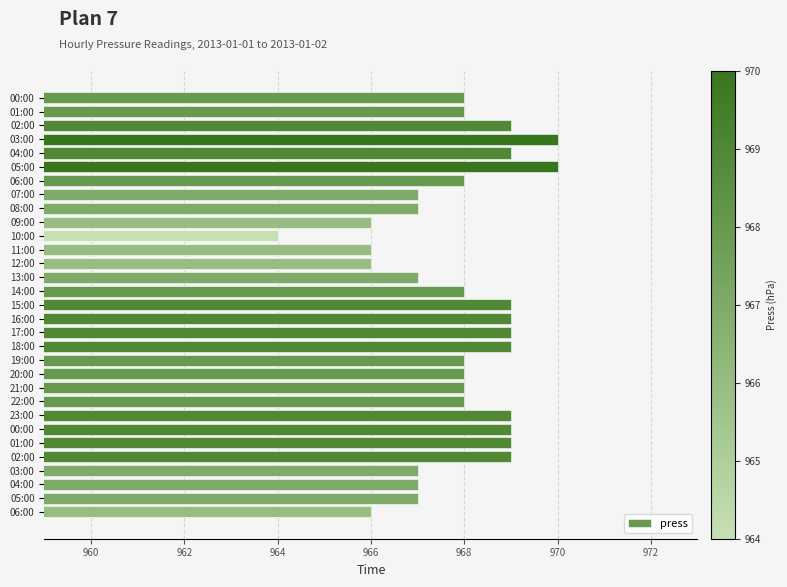

How many series are shown in this chart?

1